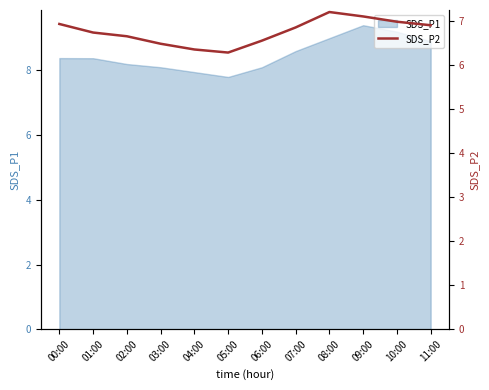

What is the highest value of the SDS_P1 series?

9.4